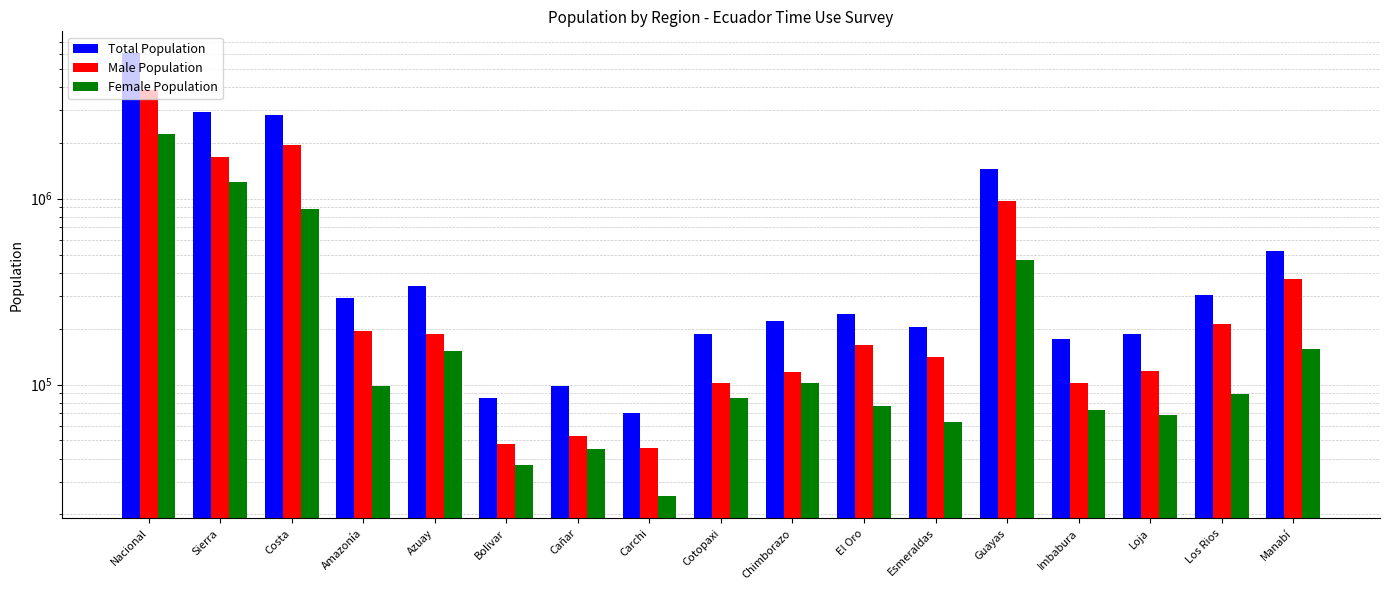

At which category is the sum across all series the highest?

Nacional